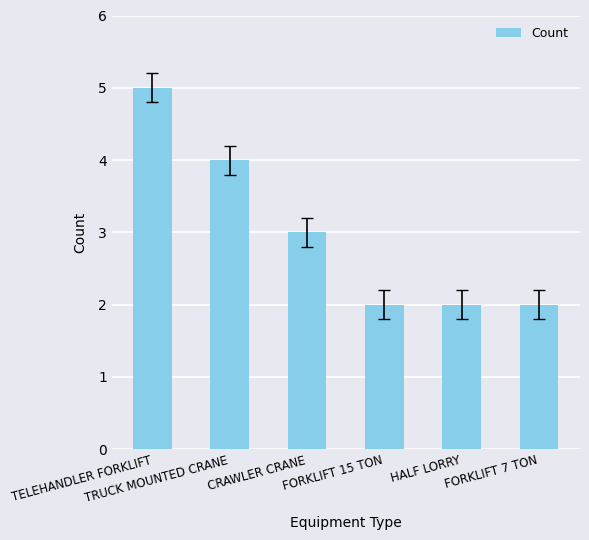

Reading left to right, extract all data points from this chart.

TELEHANDLER FORKLIFT=5	TRUCK MOUNTED CRANE=4	CRAWLER CRANE=3	FORKLIFT 15 TON=2	HALF LORRY=2	FORKLIFT 7 TON=2